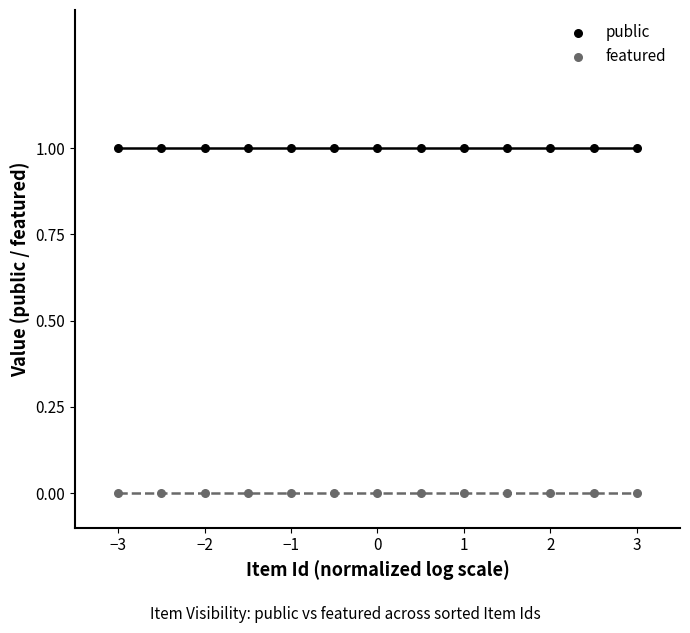

Which series reaches the maximum Y coordinate?

public